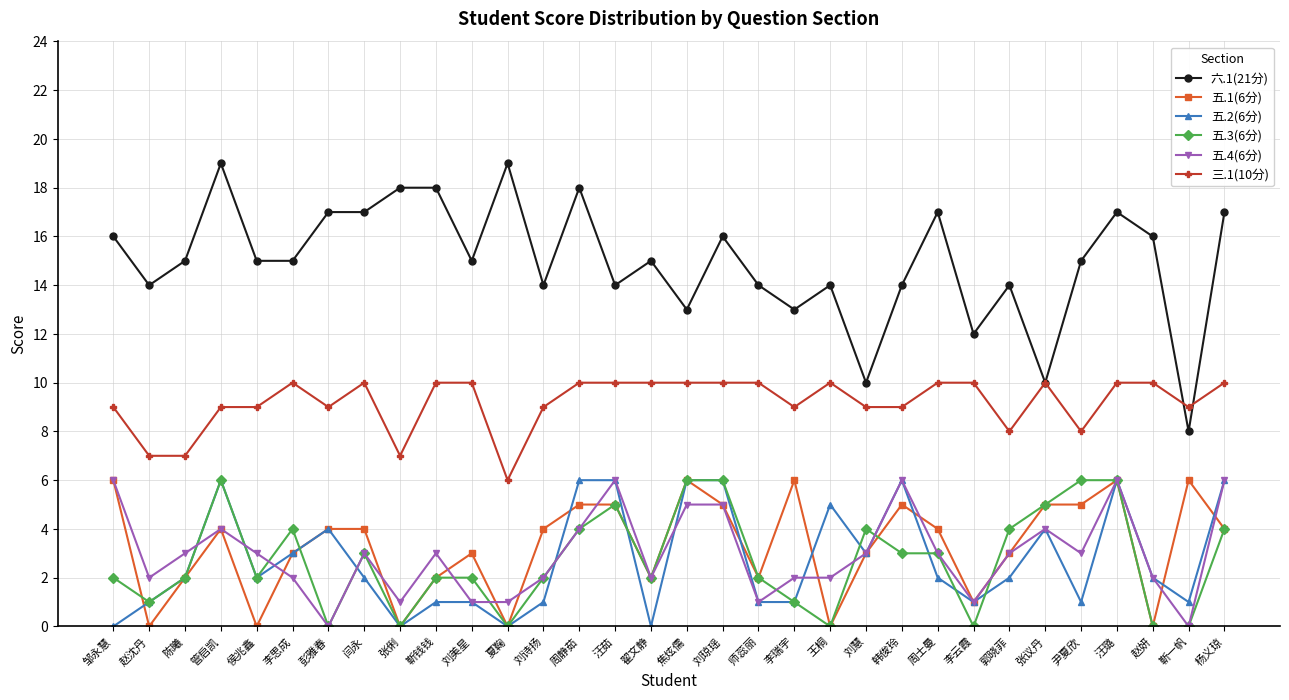

What are all the series names shown in the legend?

六.1(21分), 五.1(6分), 五.2(6分), 五.3(6分), 五.4(6分), 三.1(10分)